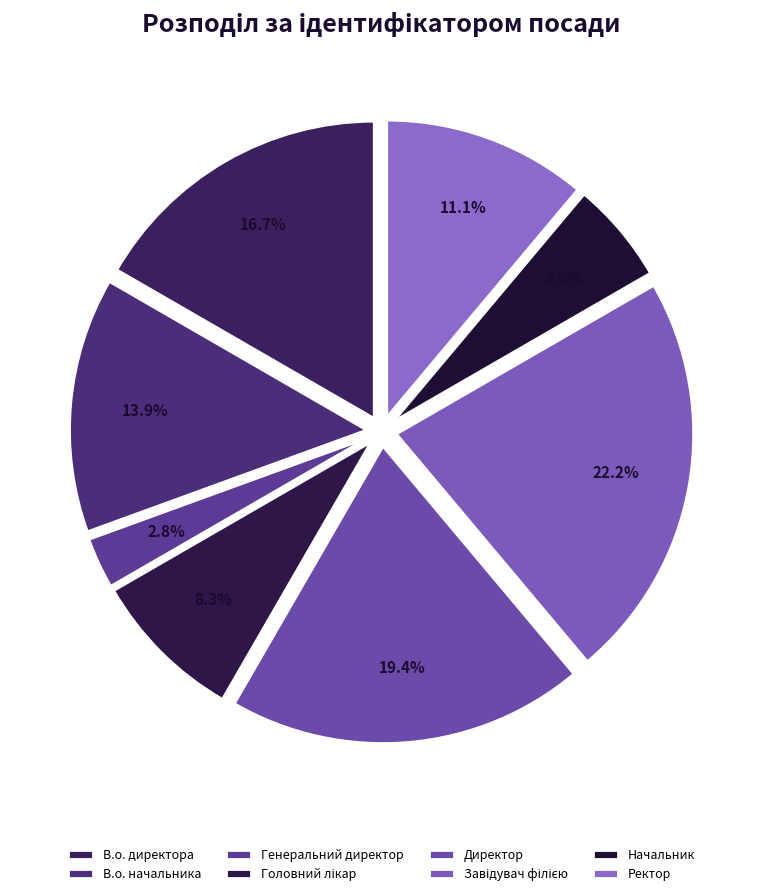

True or false: В.о. начальника accounts for 14% of the total.

True